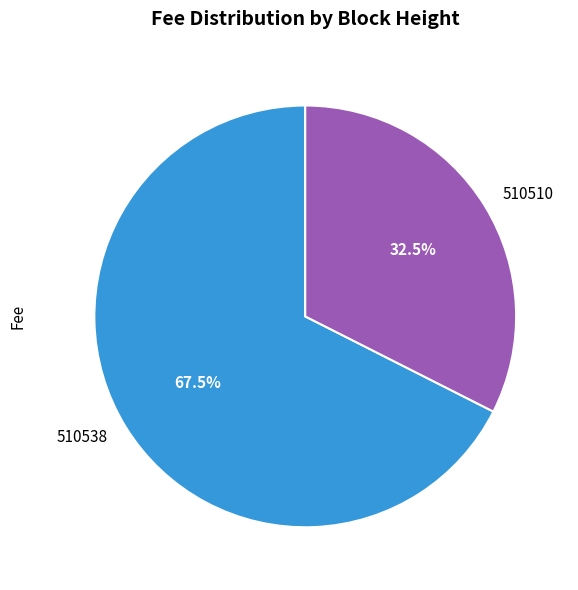

Is there any slice that represents more than half of the pie?

Yes